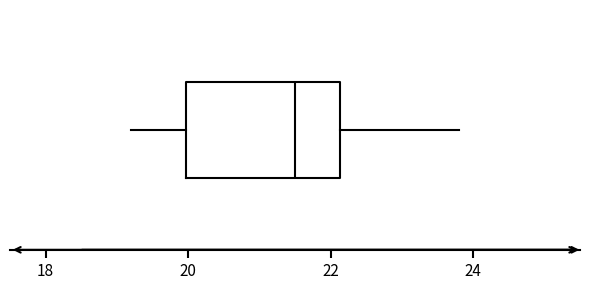

Where does the right whisker of the box end on the x-axis? The values are not printed on the chart, so give them approximately, as read against the axis.

23.8